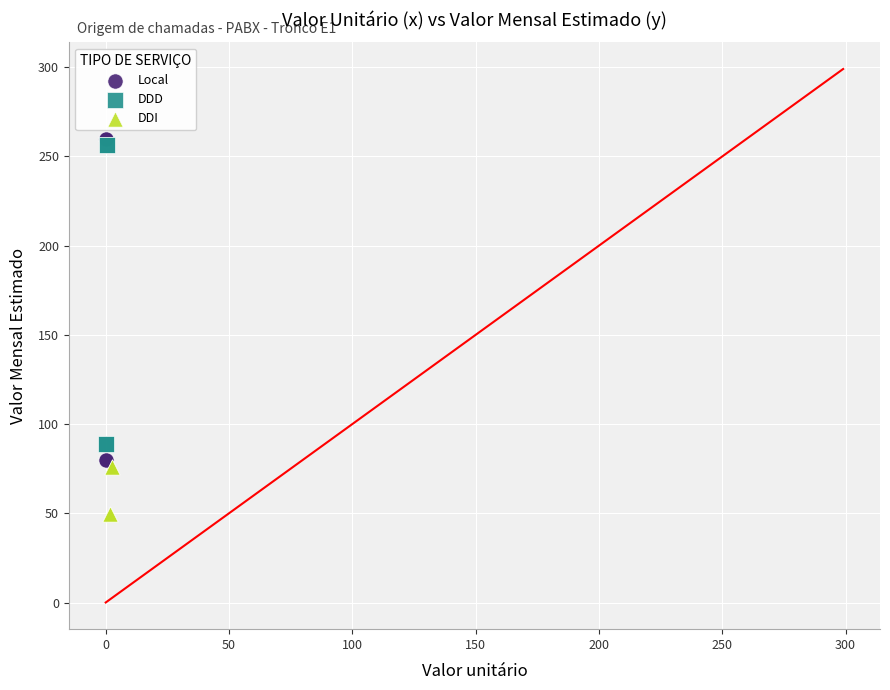

Which series contains the highest Y value?

Local